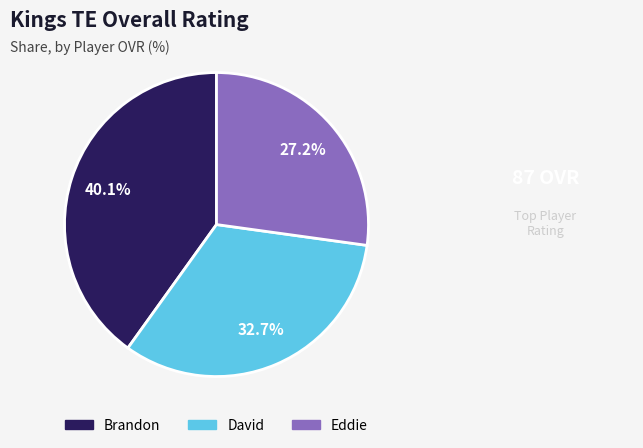

Count the number of slices in the pie.

3